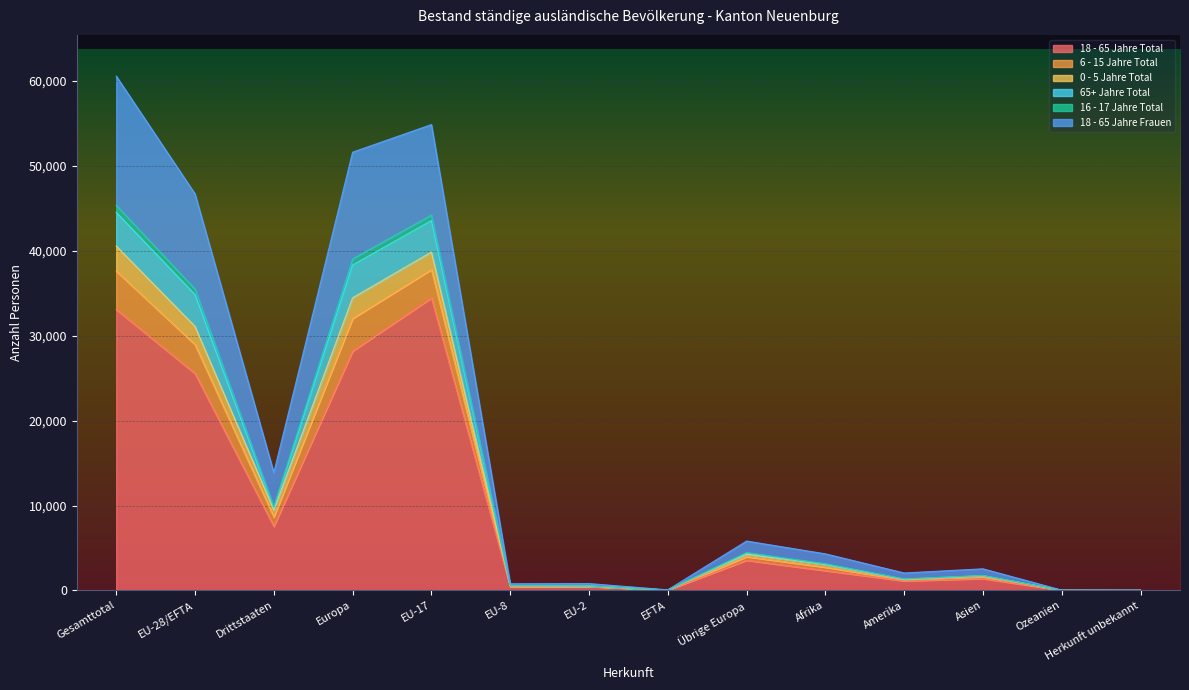

At which label does 18 - 65 Jahre Total reach its peak?

EU-17